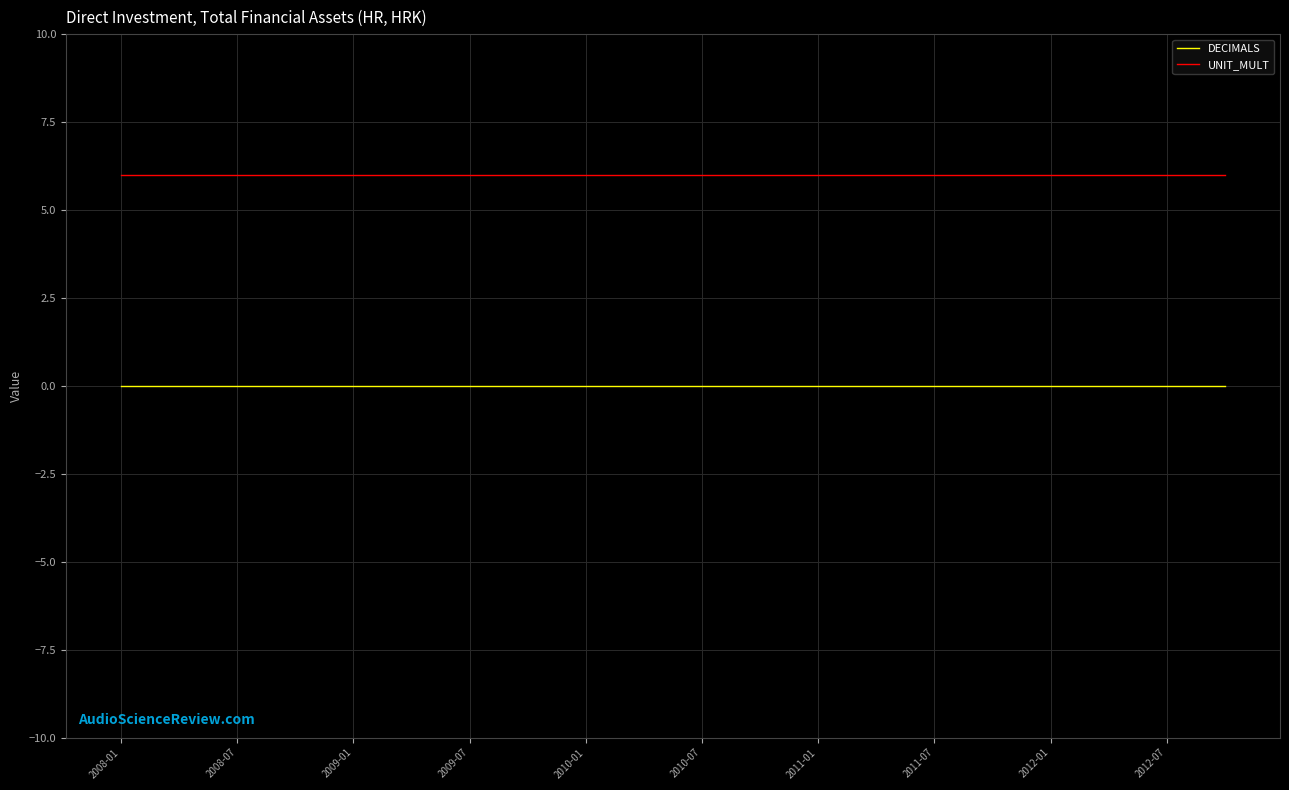

Reading left to right, transcribe all the data shown in this chart.

DECIMALS: 0	0	0	0	0	0	0	0	0	0	0	0	0	0	0	0	0	0	0	0
UNIT_MULT: 6	6	6	6	6	6	6	6	6	6	6	6	6	6	6	6	6	6	6	6